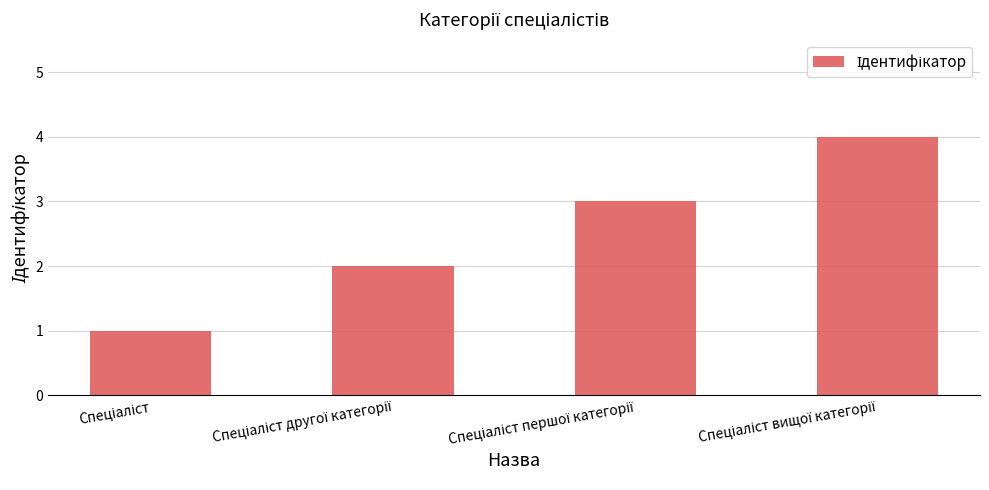

What is the greatest value displayed?

4